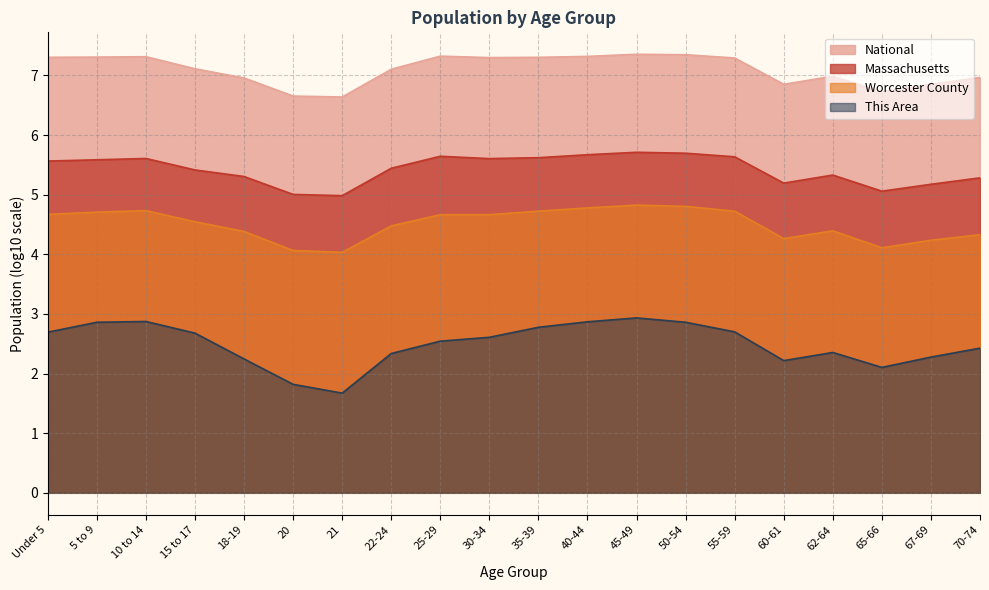

Is the value of Massachusetts at 50-54 greater than the value of National at 21?

No